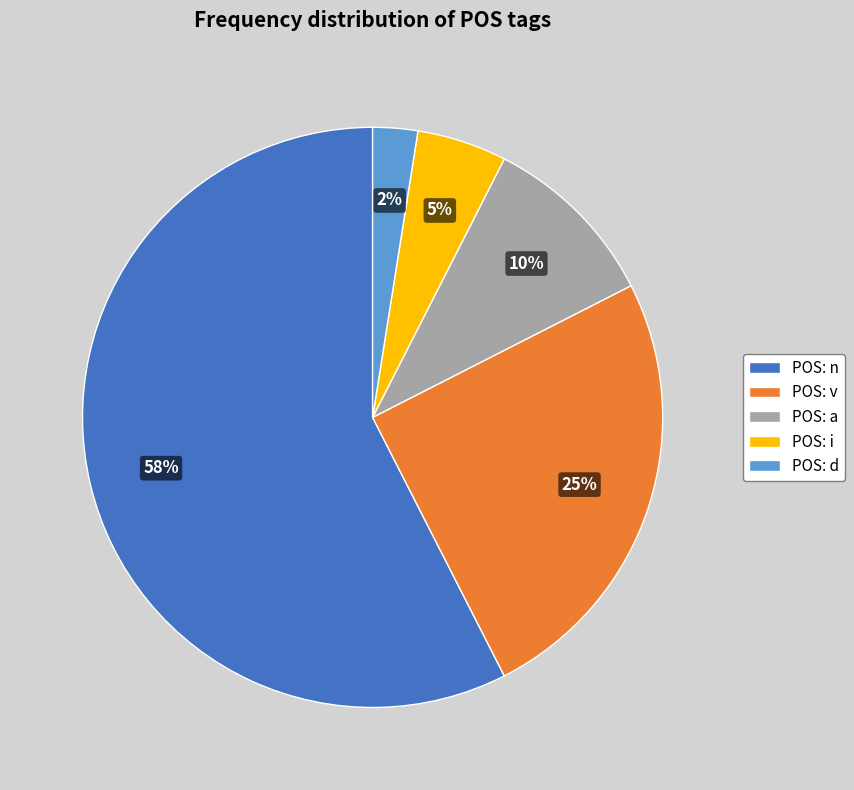

Is it true that POS: v is 25% of the pie?

True